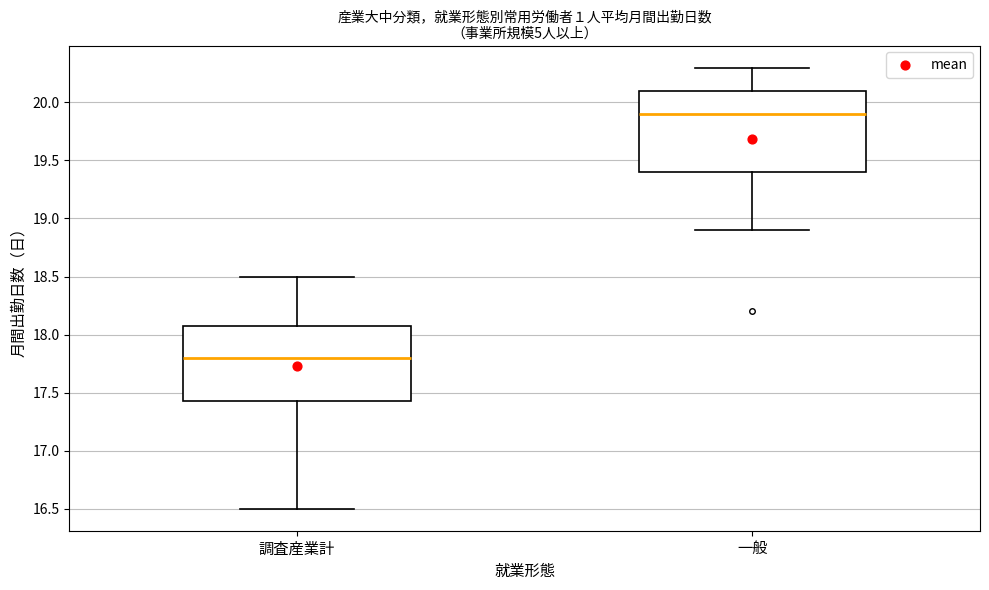

Reading left to right, transcribe this box plot: for each box, give where its median line is, the range the box spans, and where its two whiskers end, as read against the y-axis. The values are not printed on the chart, so give them approximately, as read against the axis.

調査産業計: median 17.80, box 17.45 to 18.10, whiskers 16.50 to 18.50
一般: median 19.90, box 19.40 to 20.10, whiskers 18.90 to 20.30